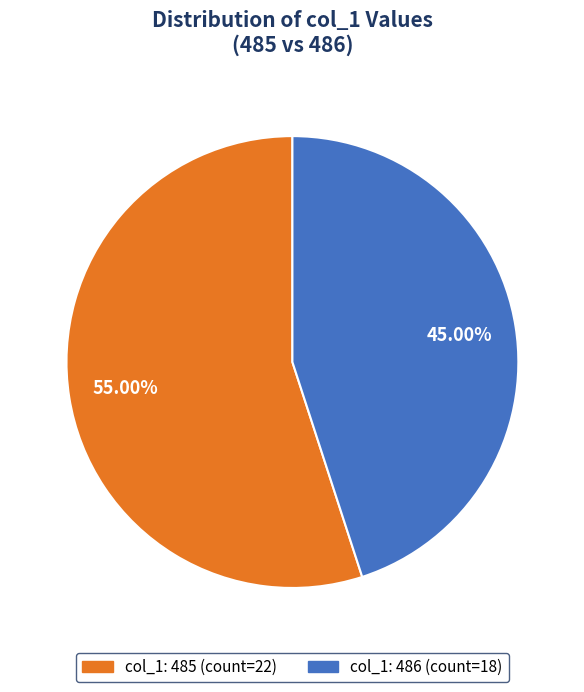

Does any single category account for the majority?

Yes